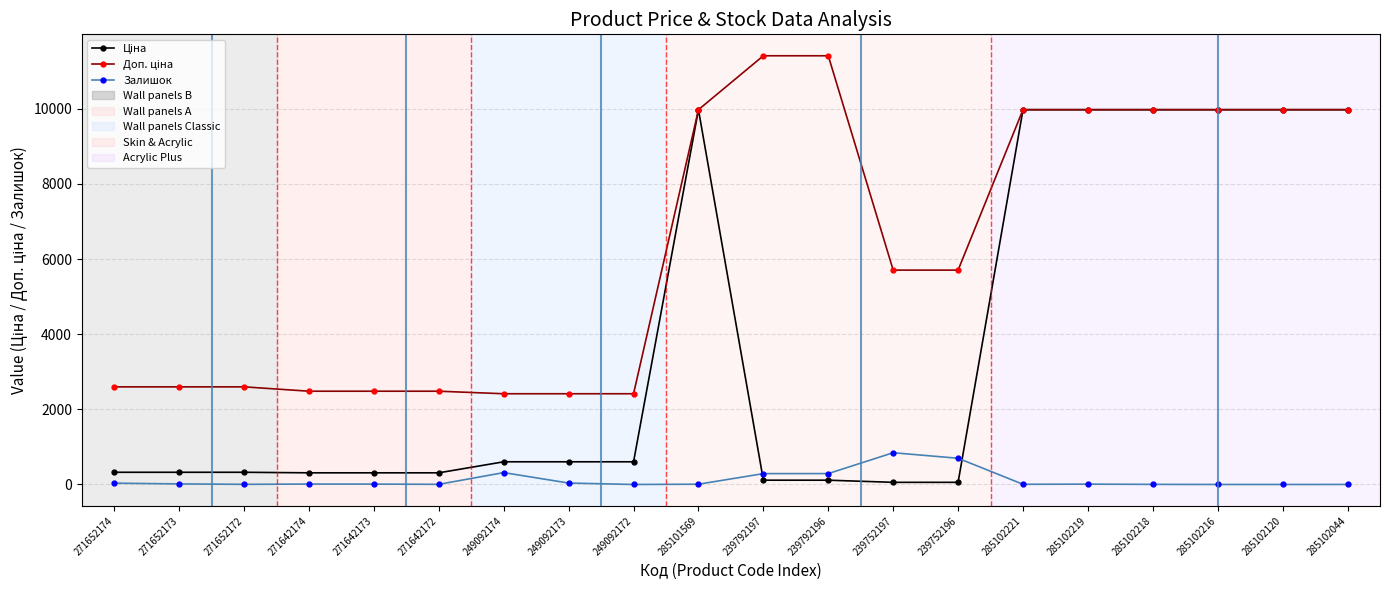

What is the greatest value displayed?

11410.0